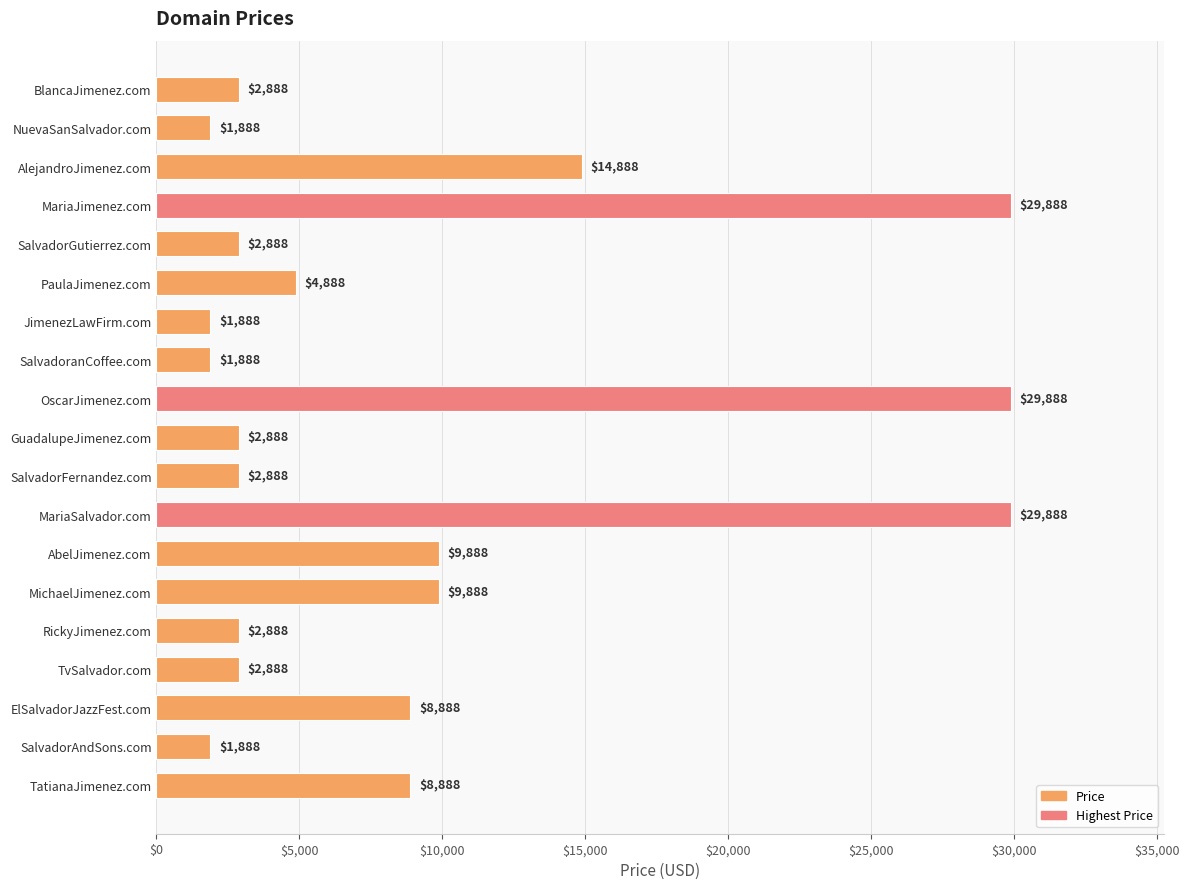

What is the sum of all values?

171872